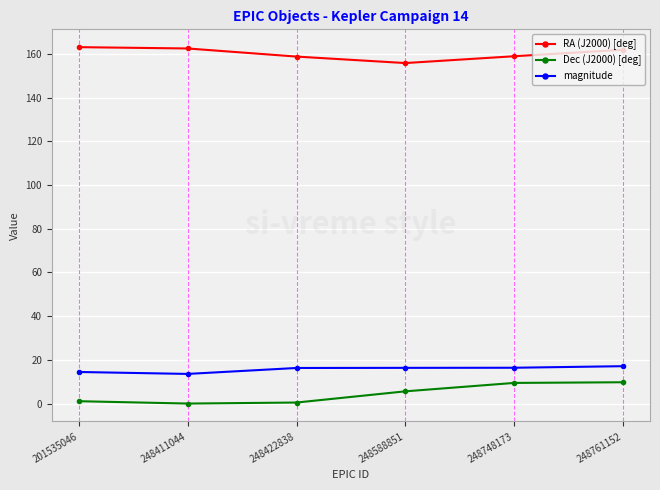

True or false: RA (J2000) [deg] and magnitude cross at least once.

False